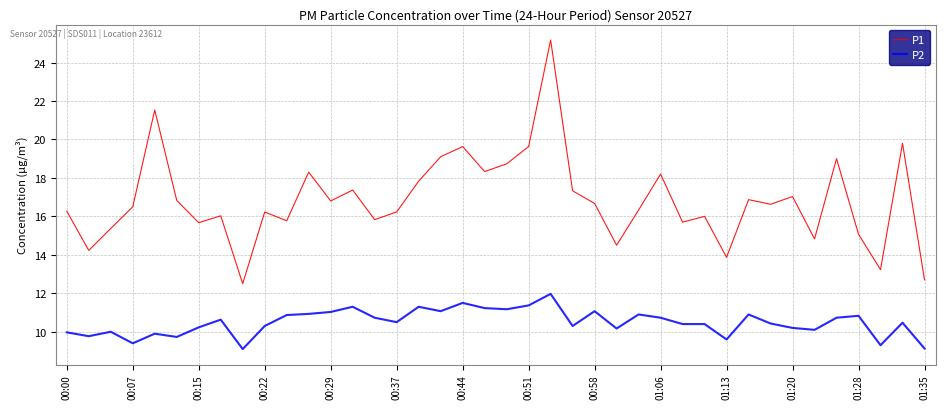

How many interior local peaks does the P1 series have?

13